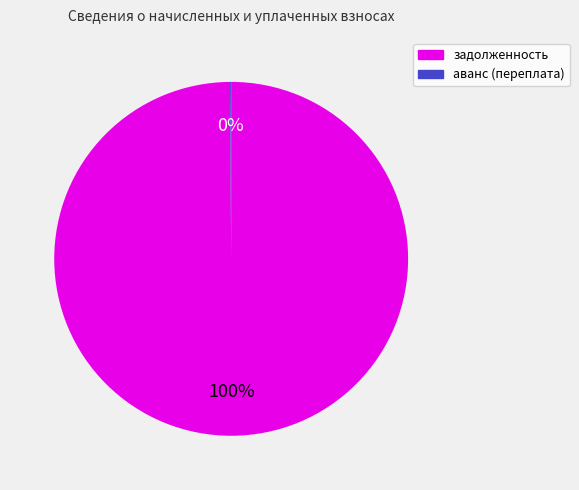

True or false: задолженность accounts for 94% of the total.

False